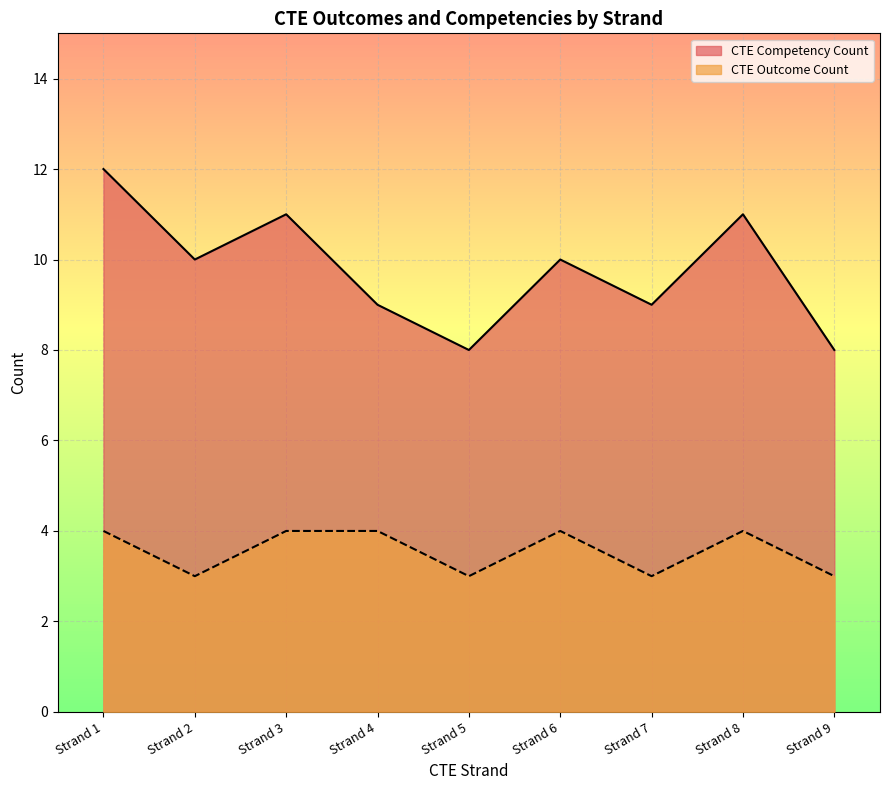

List the series in order of their peak value, highest first.

CTE Competency Count, CTE Outcome Count